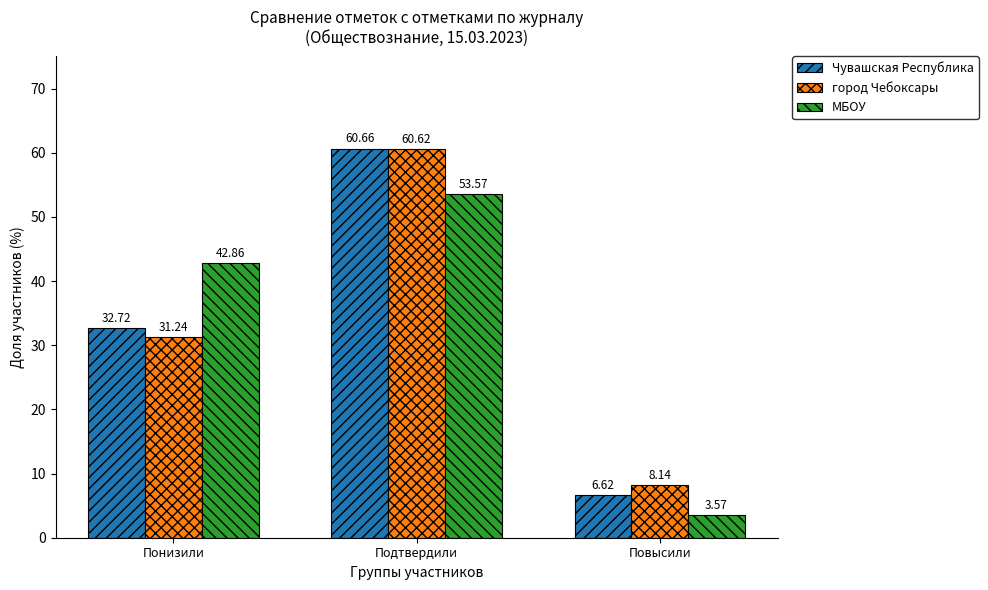

What is the label of the 1st bar from the right?

Повысили